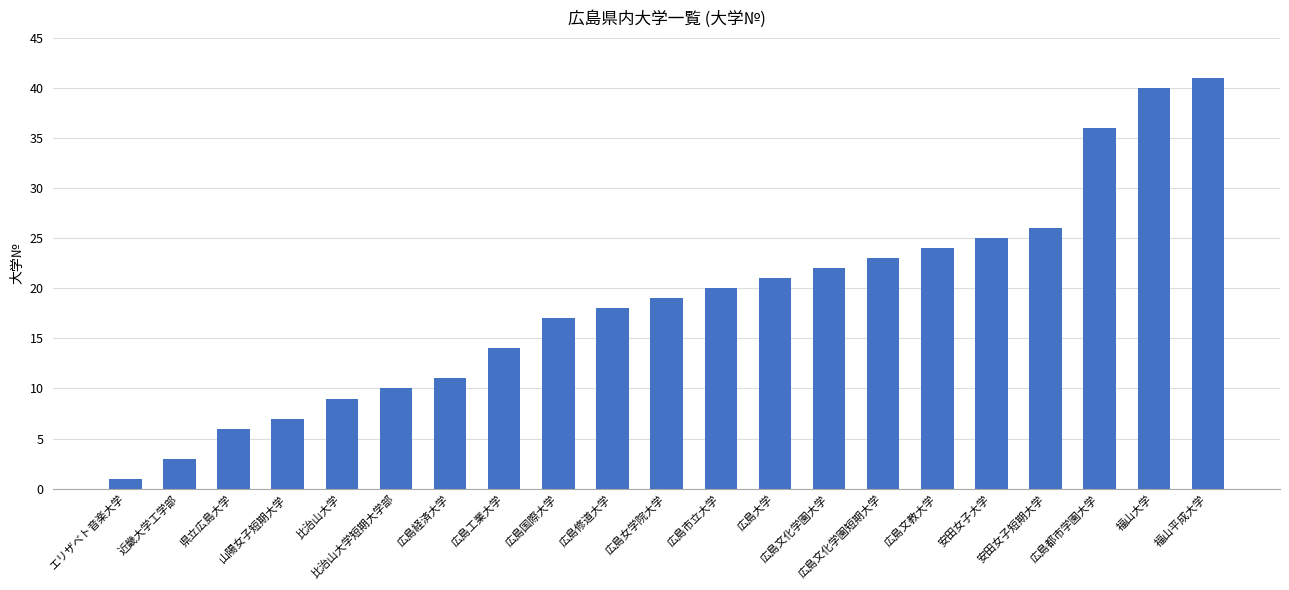

Reading left to right, transcribe all the data shown in this chart.

エリザベト音楽大学=1	近畿大学工学部=3	県立広島大学=6	山陽女子短期大学=7	比治山大学=9	比治山大学短期大学部=10	広島経済大学=11	広島工業大学=14	広島国際大学=17	広島修道大学=18	広島女学院大学=19	広島市立大学=20	広島大学=21	広島文化学園大学=22	広島文化学園短期大学=23	広島文教大学=24	安田女子大学=25	安田女子短期大学=26	広島都市学園大学=36	福山大学=40	福山平成大学=41